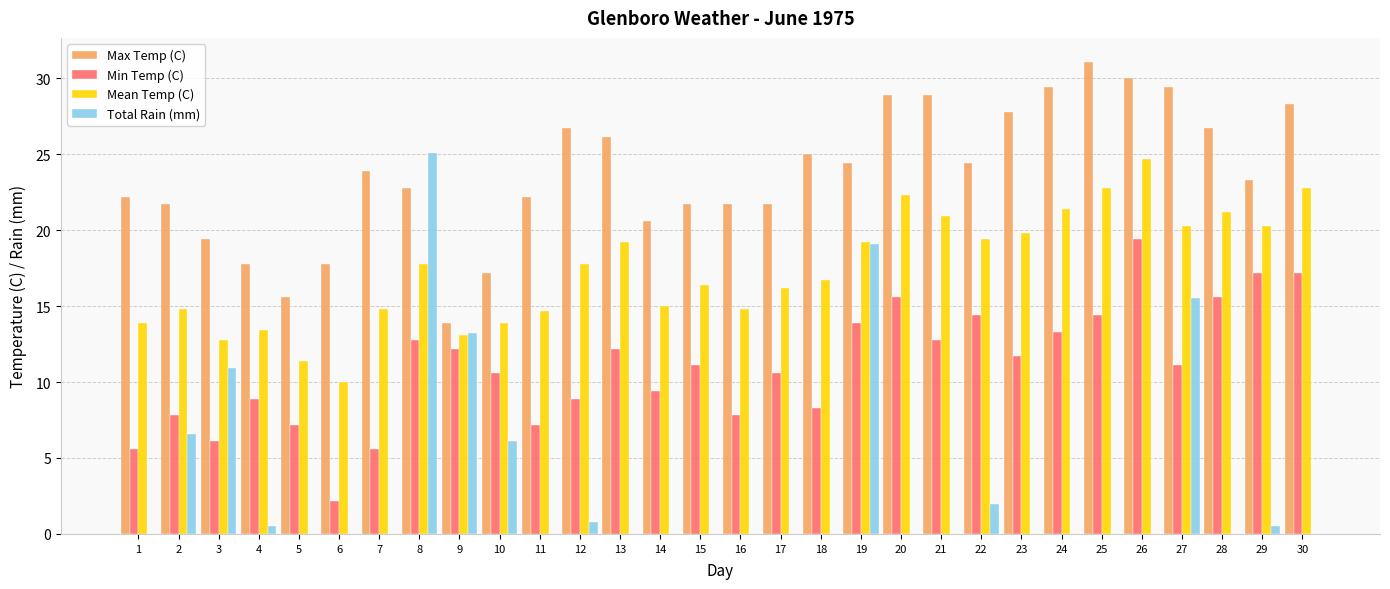

How many groups of bars are there?

30